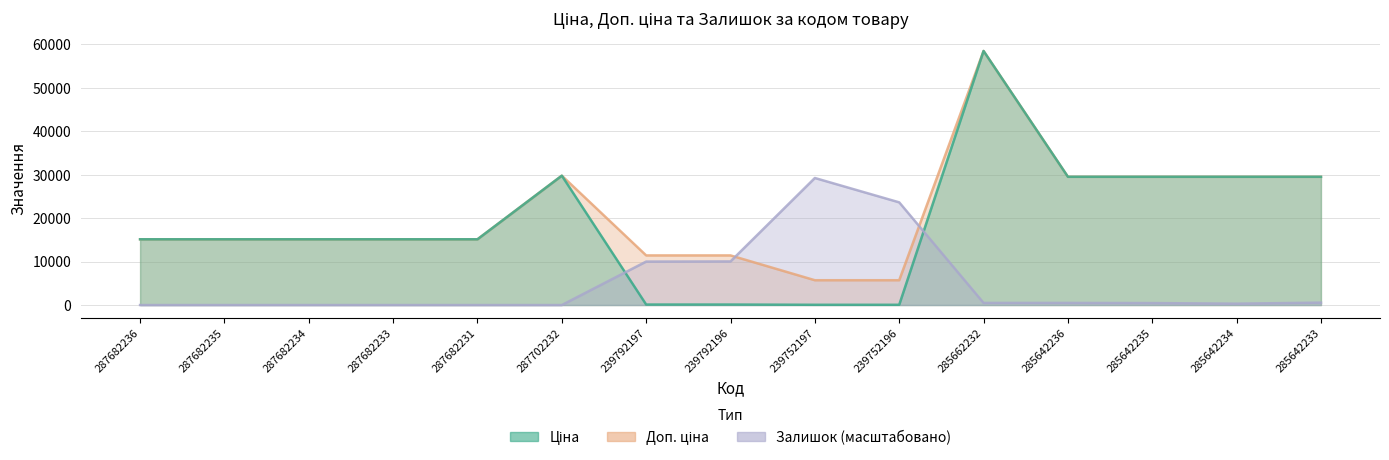

What is the sum of the Залишок values at 239752197 and 239792196?

39239.1